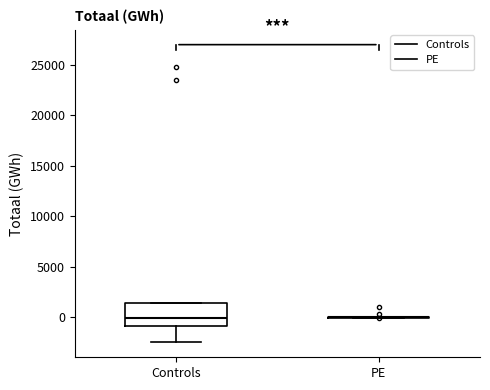

Reading left to right, transcribe this box plot: for each box, give where its median line is, the range the box spans, and where its two whiskers end, as read against the y-axis. The values are not printed on the chart, so give them approximately, as read against the axis.

Controls: median 0, box -1000 to 1500, whiskers -2500 to 1500
PE: box collapsed to a line at 0, whiskers 0 to 0